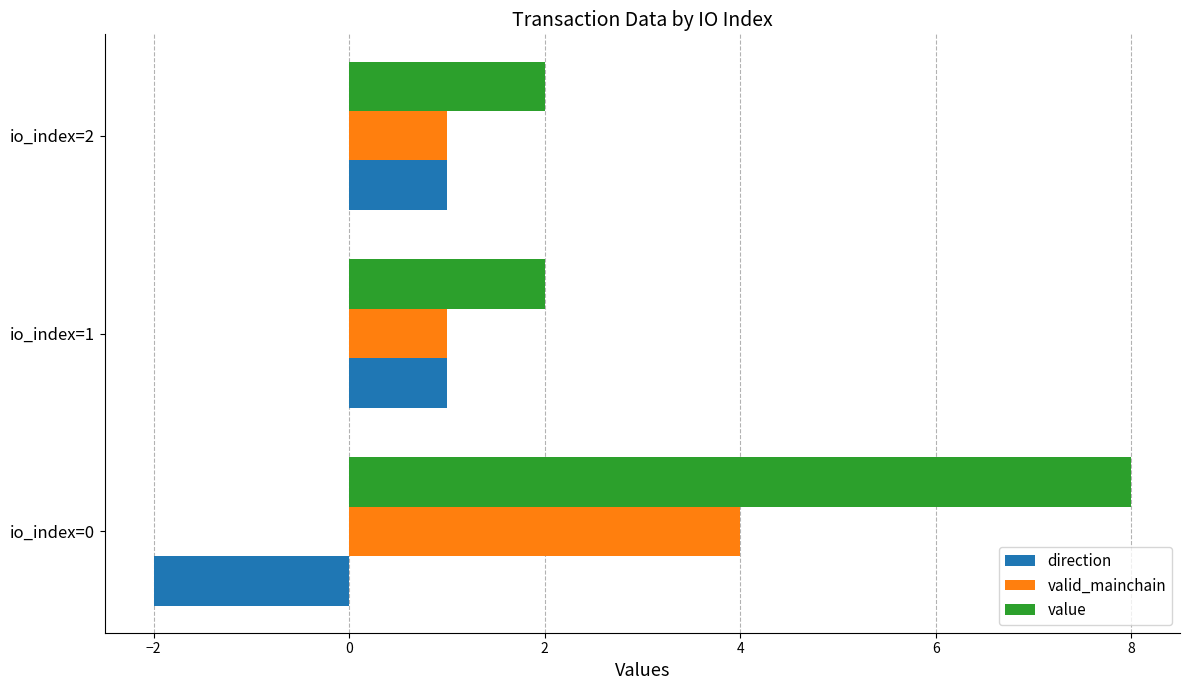

Is it true that valid_mainchain equals 0.3 at io_index=1?

False